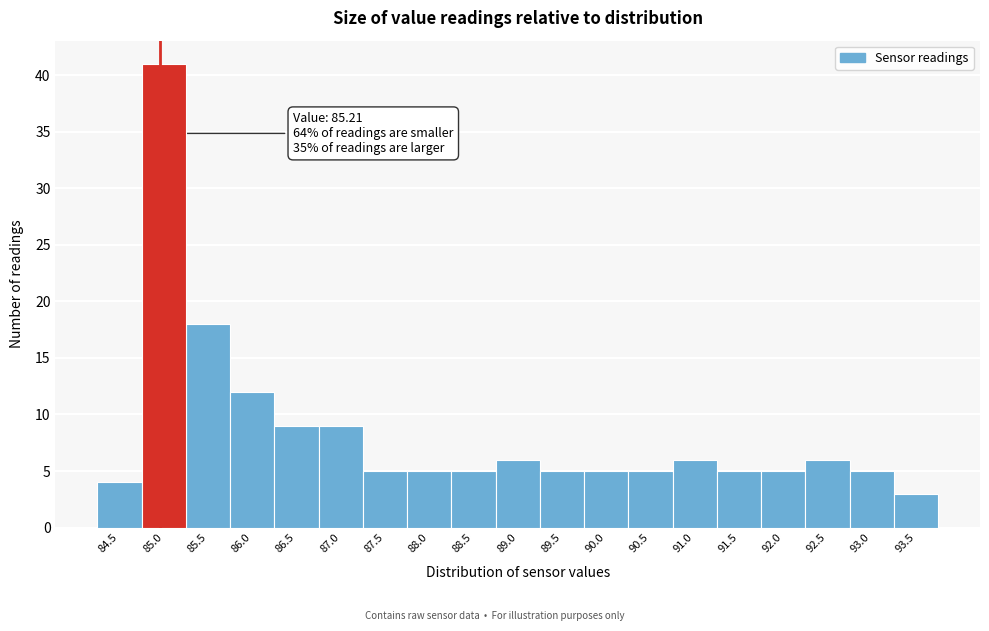

Reading left to right, what are all the values shown in this chart?

84.5=4	85.0=41	85.5=18	86.0=12	86.5=9	87.0=9	87.5=5	88.0=5	88.5=5	89.0=6	89.5=5	90.0=5	90.5=5	91.0=6	91.5=5	92.0=5	92.5=6	93.0=5	93.5=3